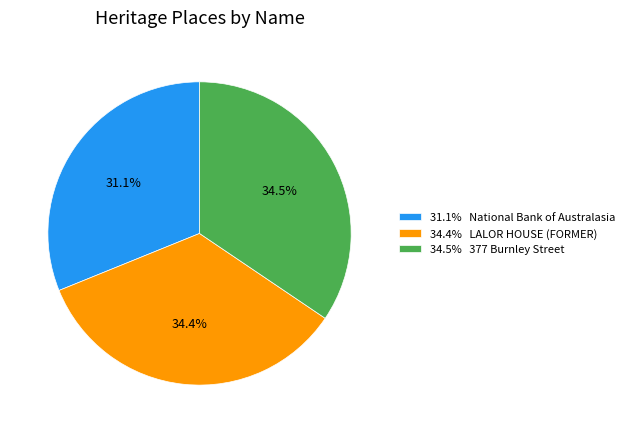

Which slice is the smallest?

31.1% National Bank of Australasia